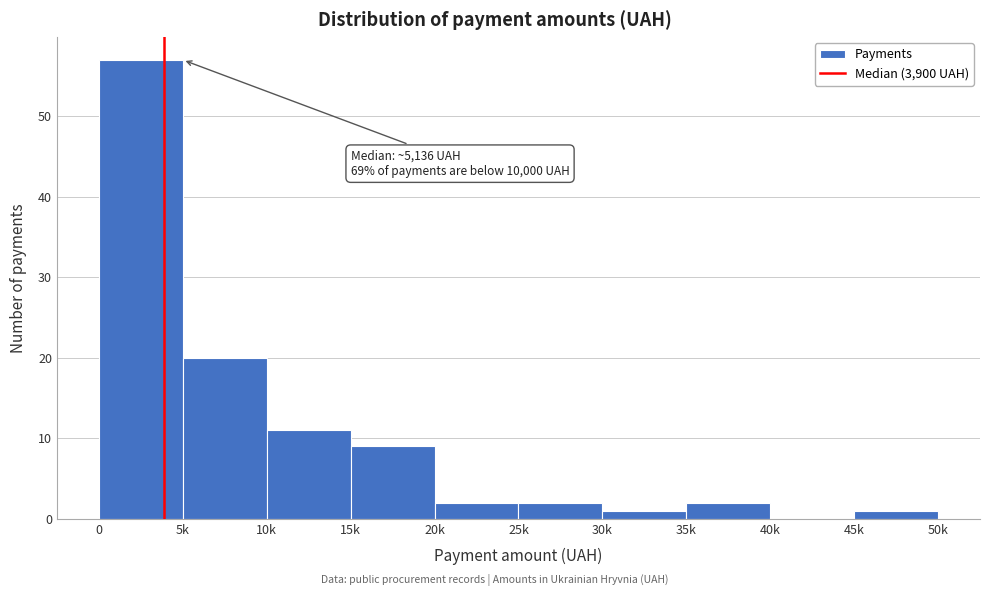

Reading left to right, list all the values displayed in this chart.

0=57	5k=20	10k=11	15k=9	20k=2	25k=2	30k=1	35k=2	40k=0	45k=1